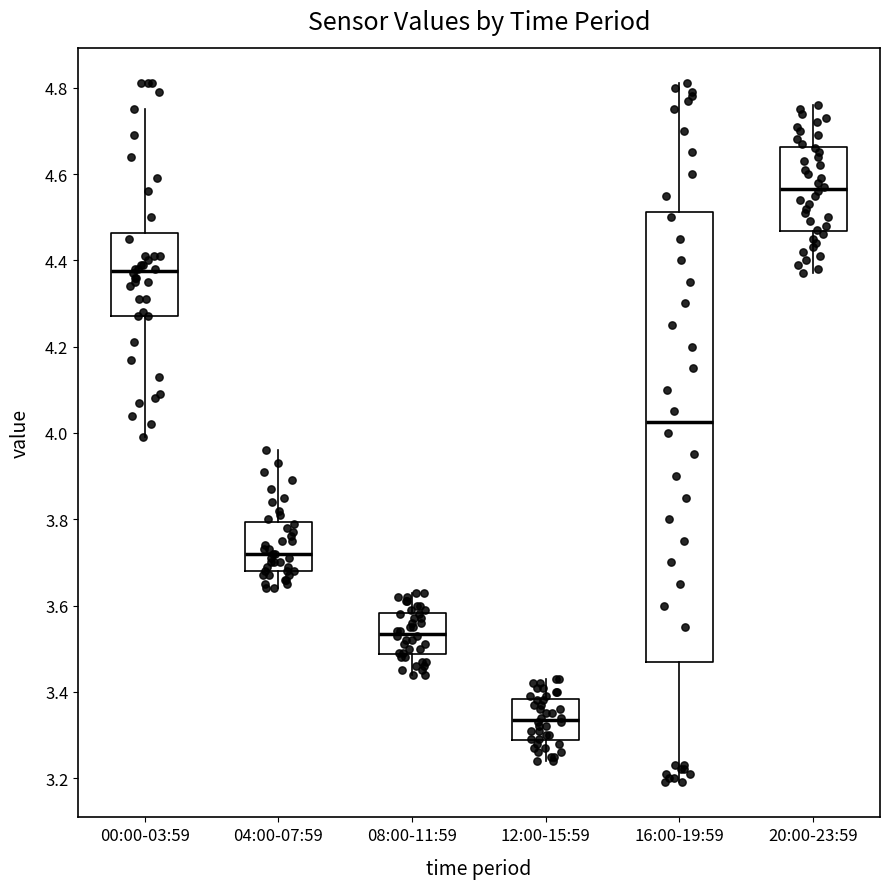

Which box's median line is the highest?

20:00-23:59